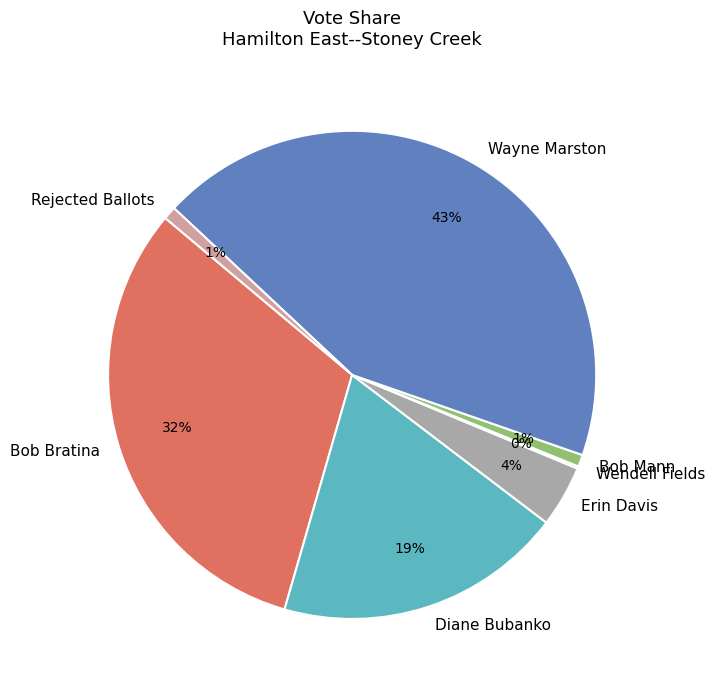

Is it true that Diane Bubanko is 25% of the pie?

False